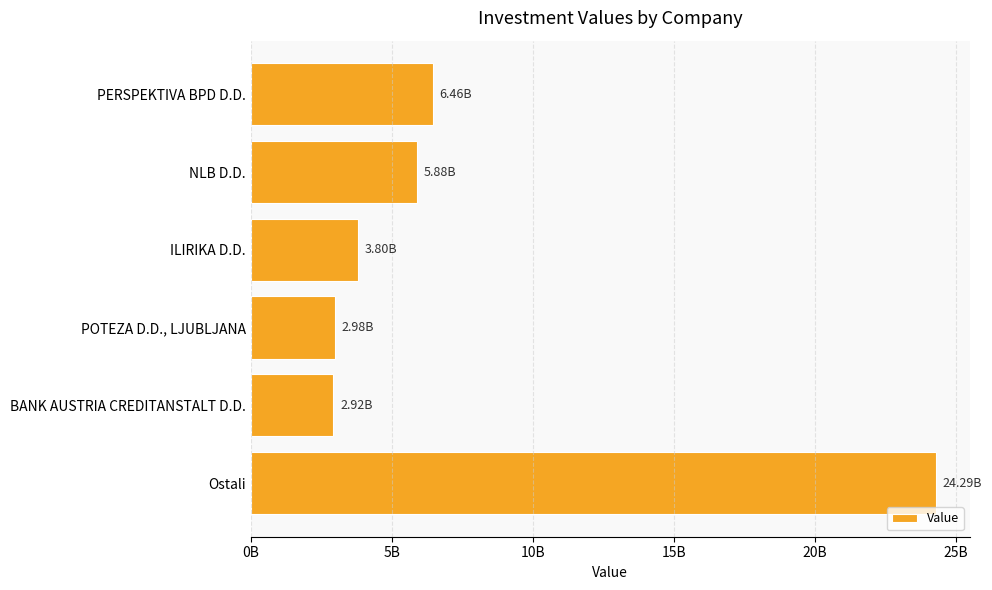

What is the average value?

7722070488.6